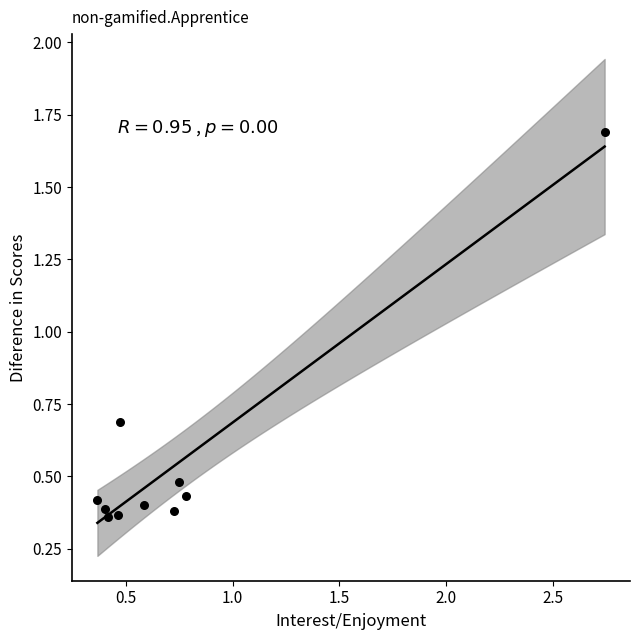

What Y value in the scatter plot is closest to 1?

0.7